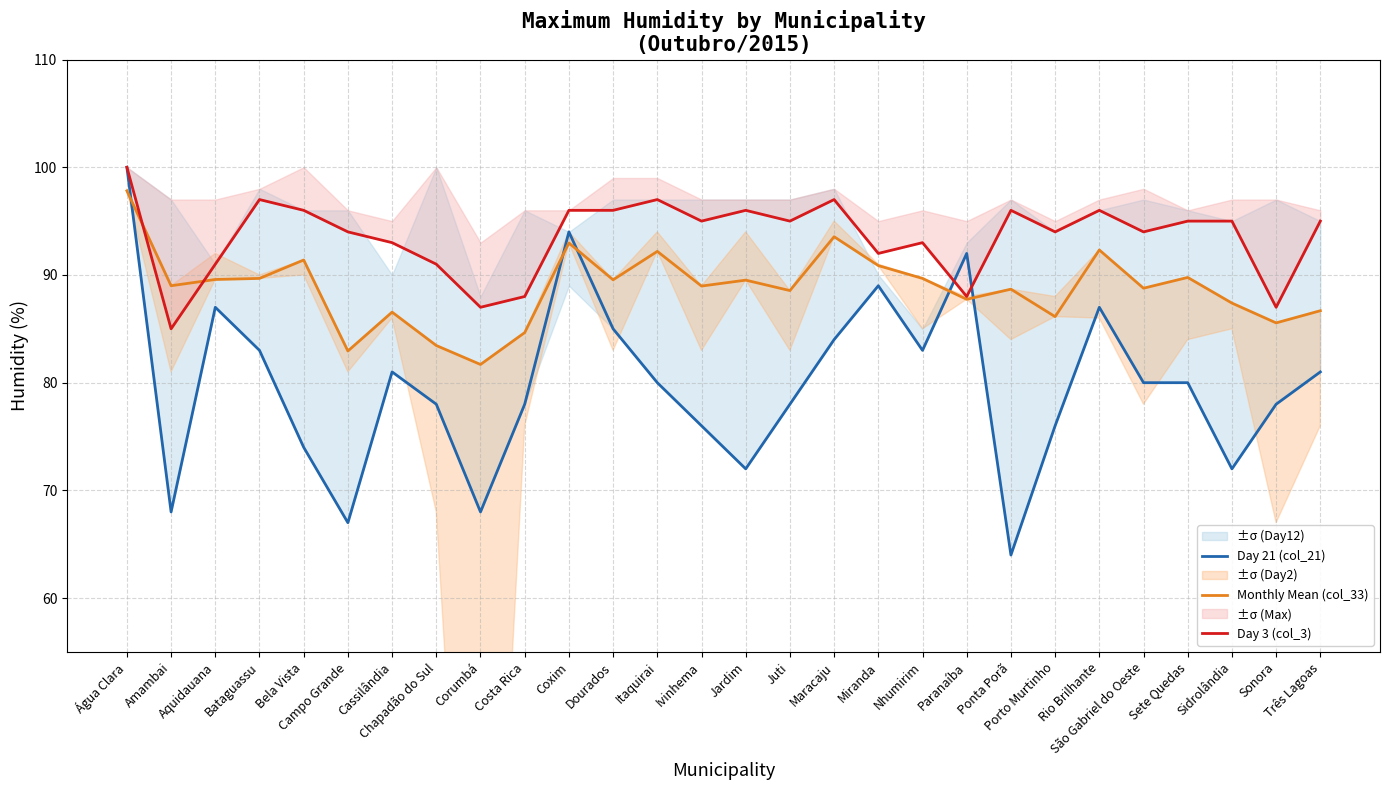

How many interior local peaks does the Day 21 (col_21) series have?

6